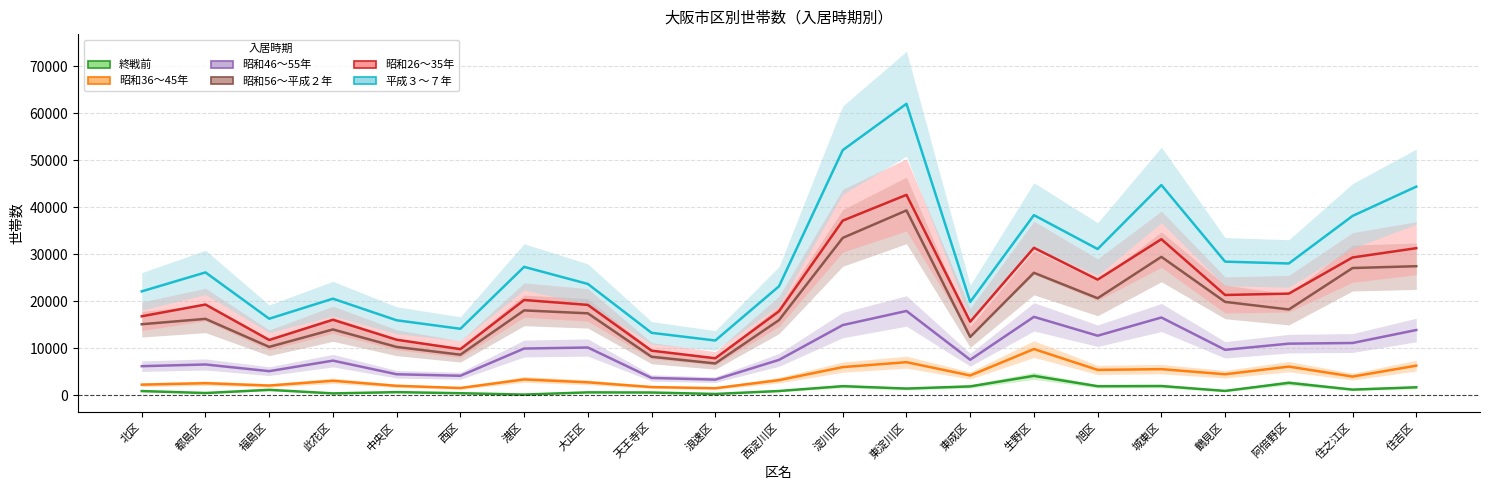

At which category is the sum across all series the highest?

東淀川区